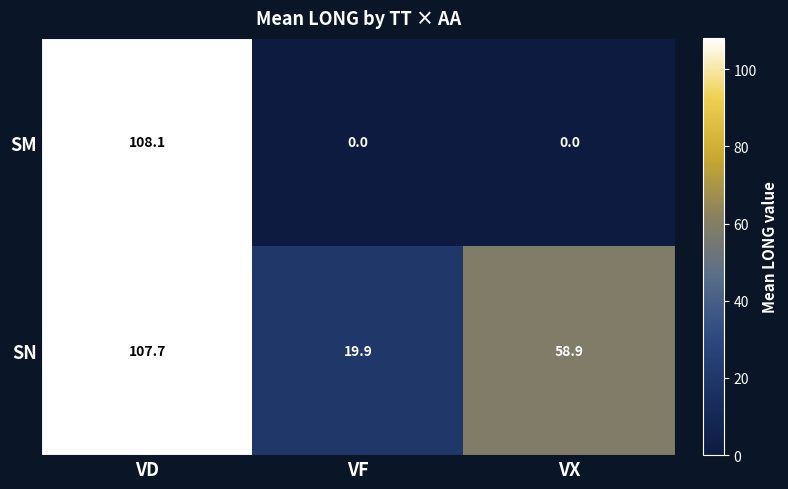

Reading left to right, list all the values displayed in this chart.

SM: 108.1	0.0	0.0
SN: 107.7	19.9	58.9